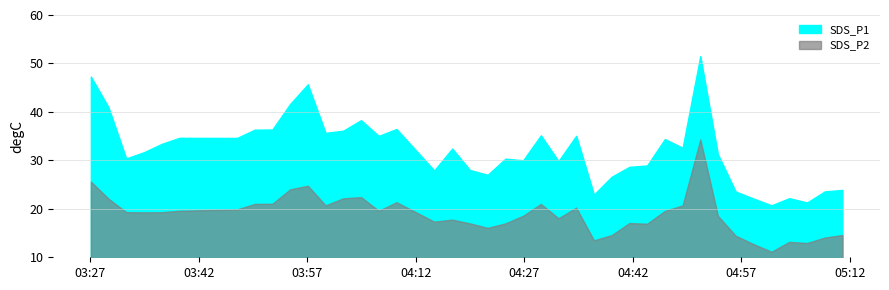

What is the total value across all series at 2022/12/22 04:36:38?

36.5